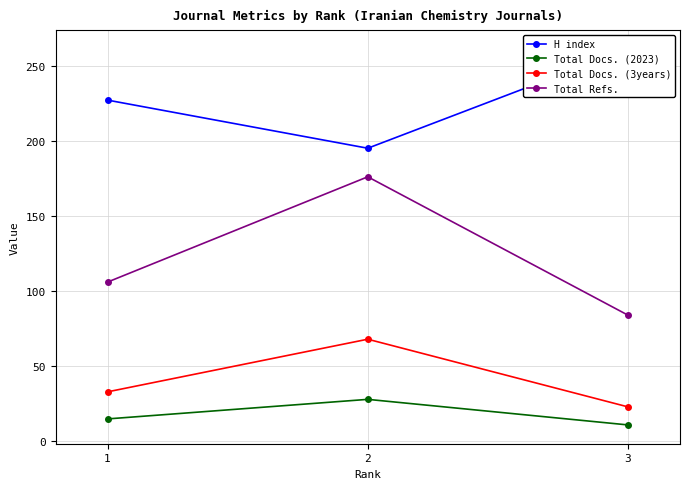

What is the sum of the Total Docs. (3years) values at 3 and 1?

56